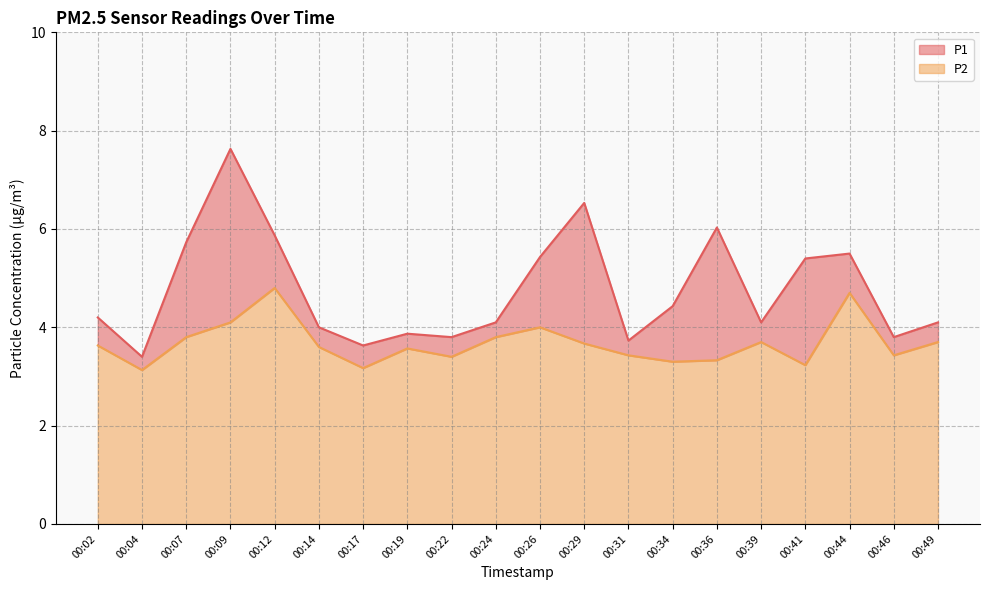

Does the chart have visible grid lines?

Yes